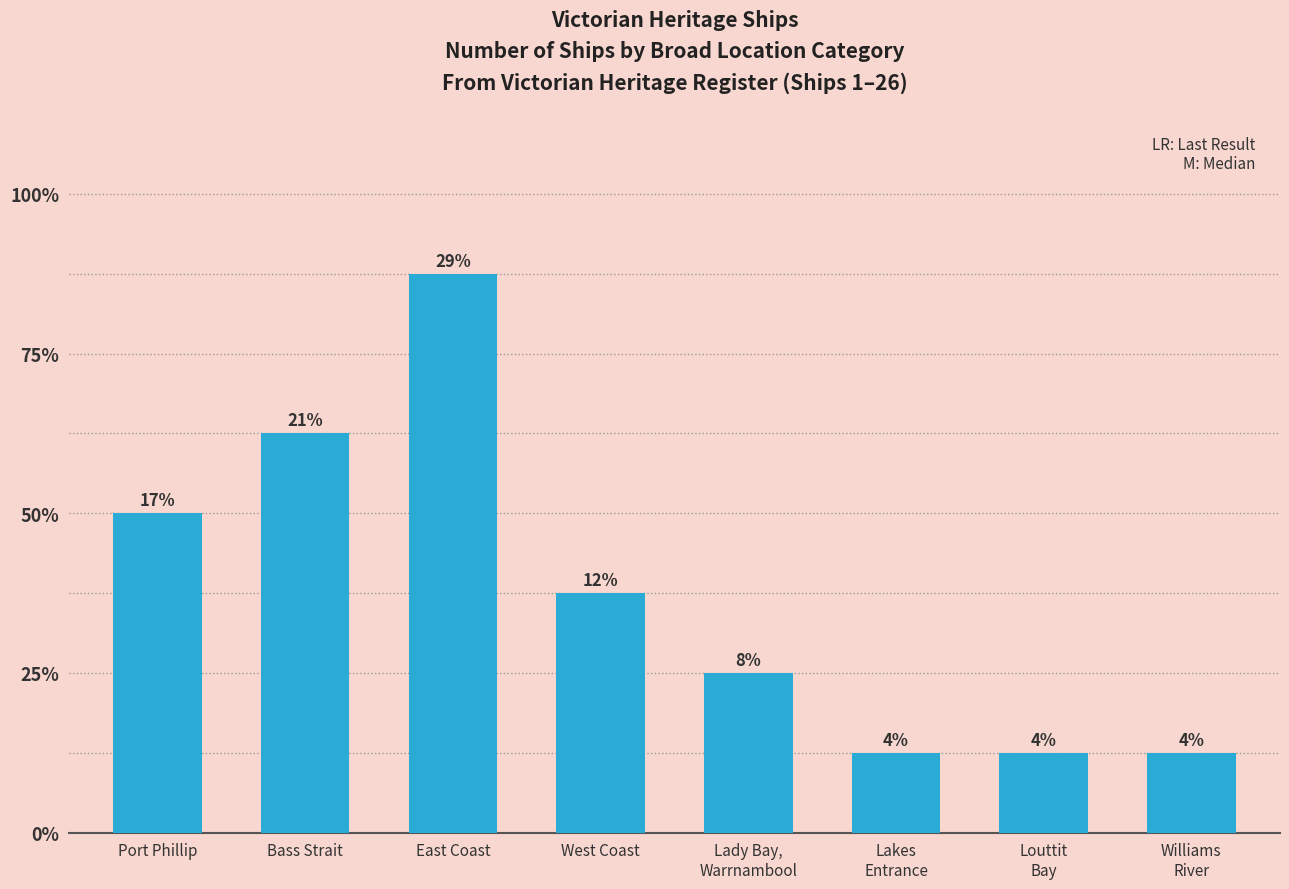

Are the bars horizontal?

No